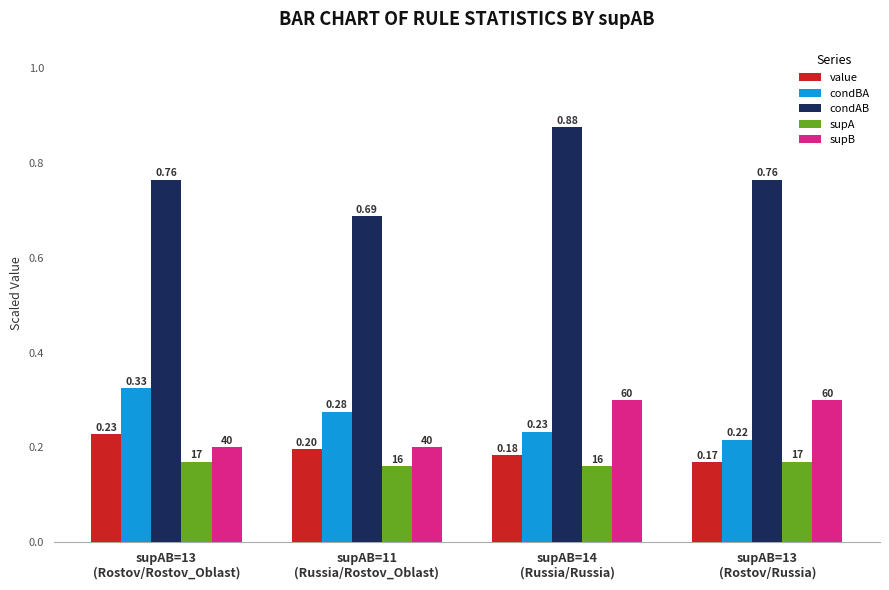

How many series are shown in this chart?

5